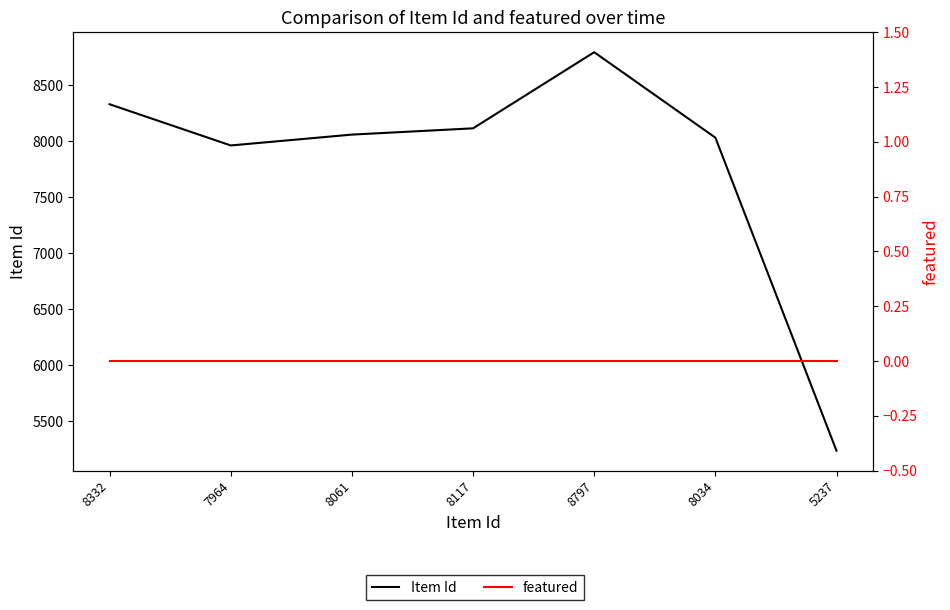

List the series in order of their peak value, lowest first.

featured, Item Id